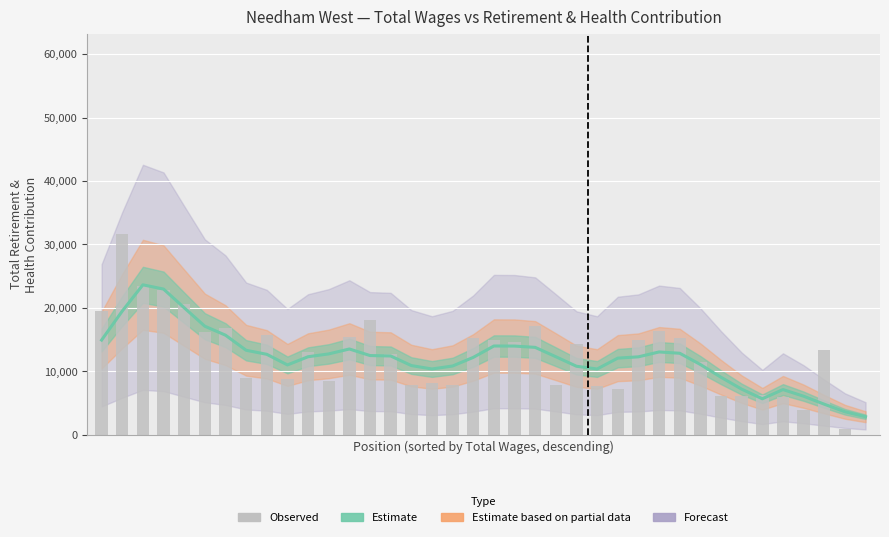

Which category has the lowest value across all series?

37